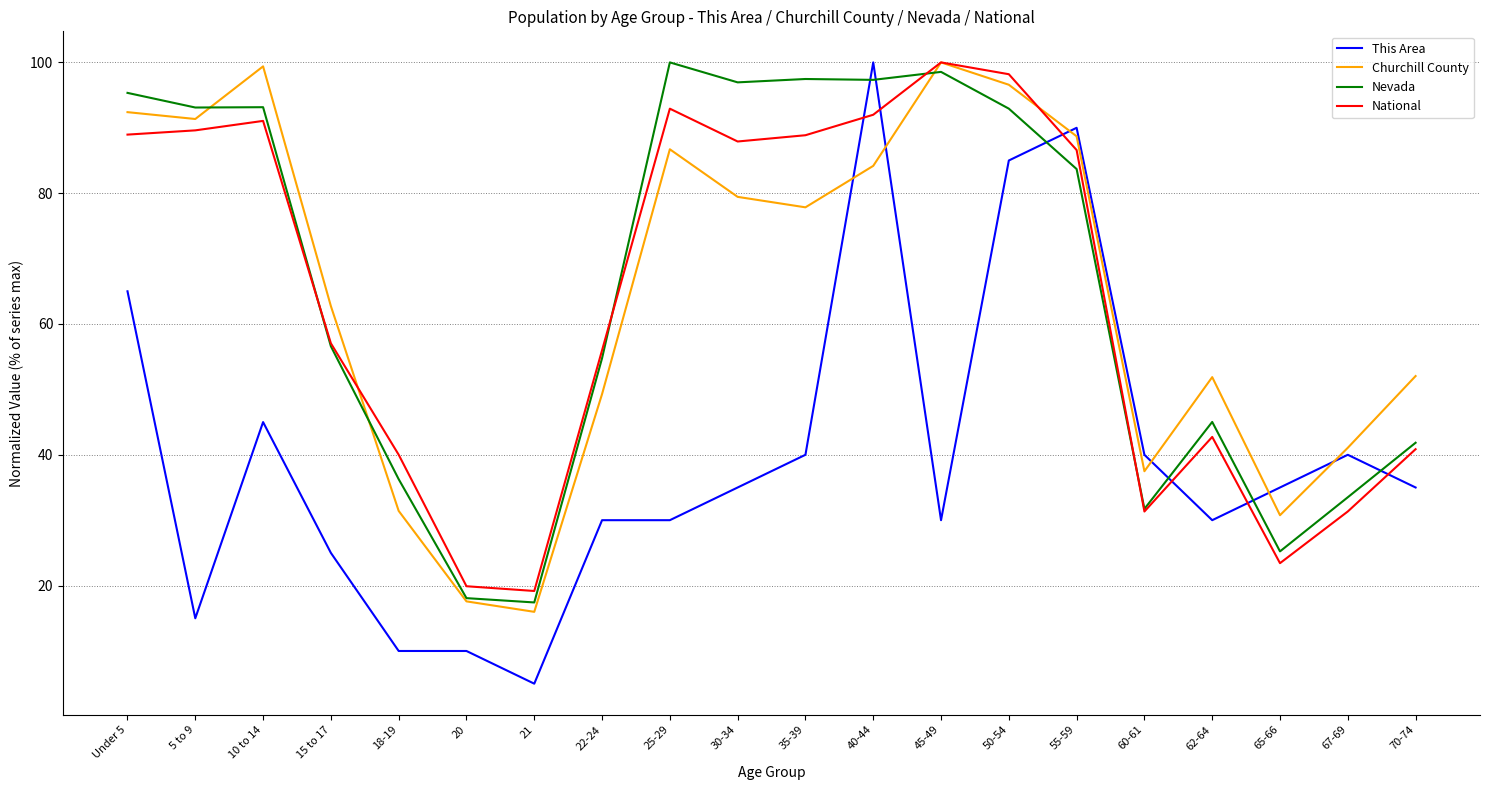

At which label does Churchill County first exceed 77?

Under 5